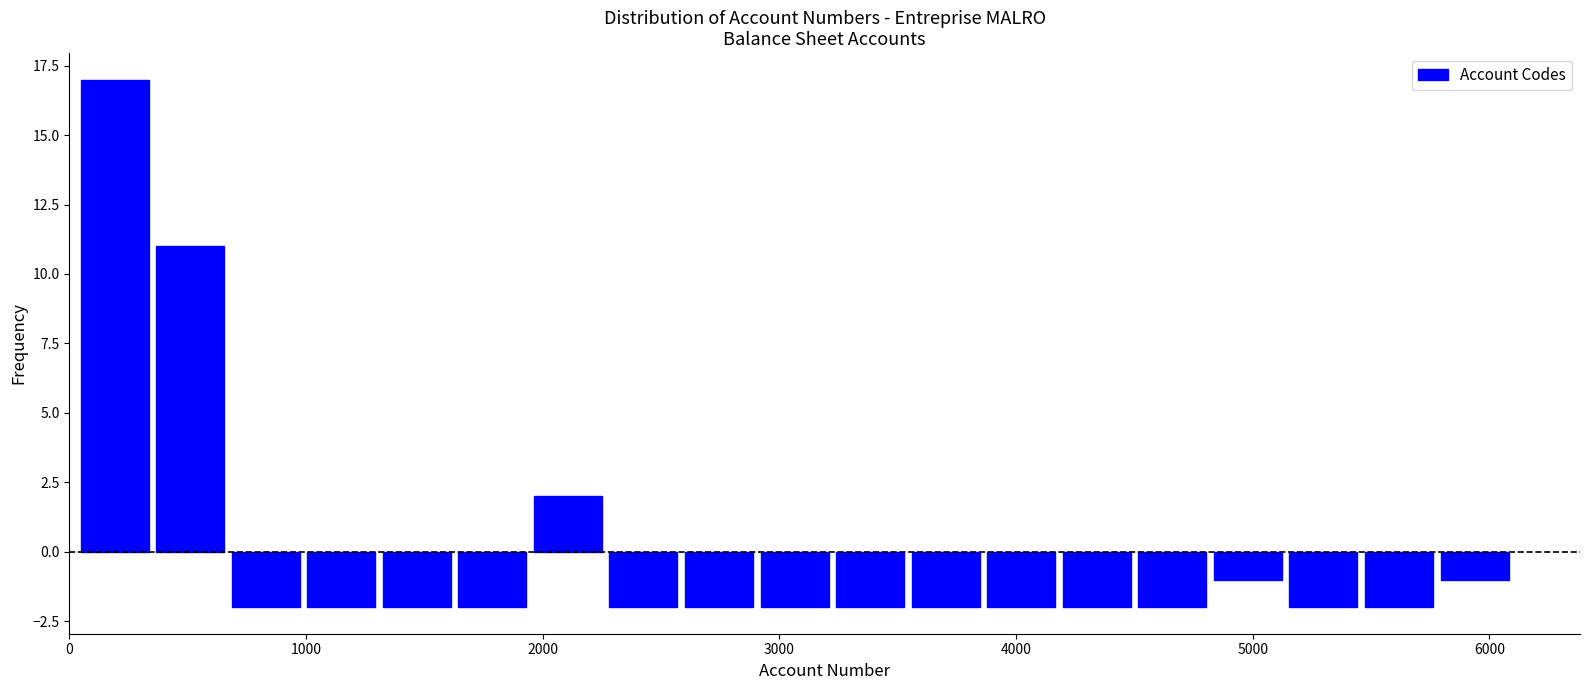

Around what value on the x-axis is the tallest bar? Give the approximate position of its centre, as read against the axis.

200